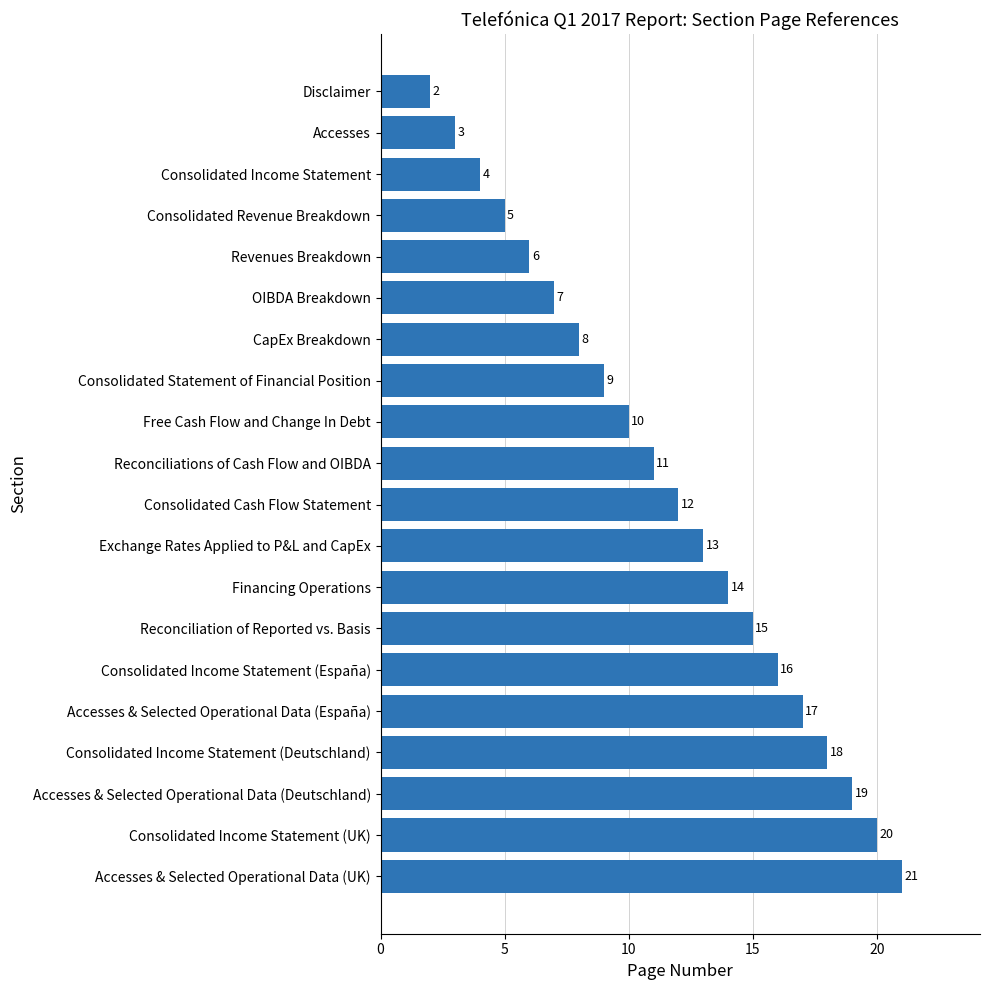

At which label is the value closest to 11?

Reconciliations of Cash Flow and OIBDA